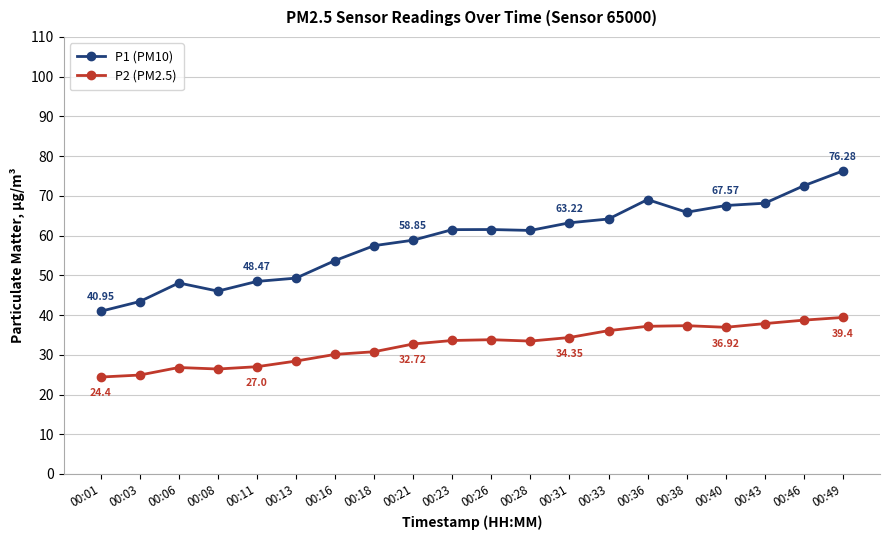

Read the P2 (PM2.5) value at 00:31.

34.4